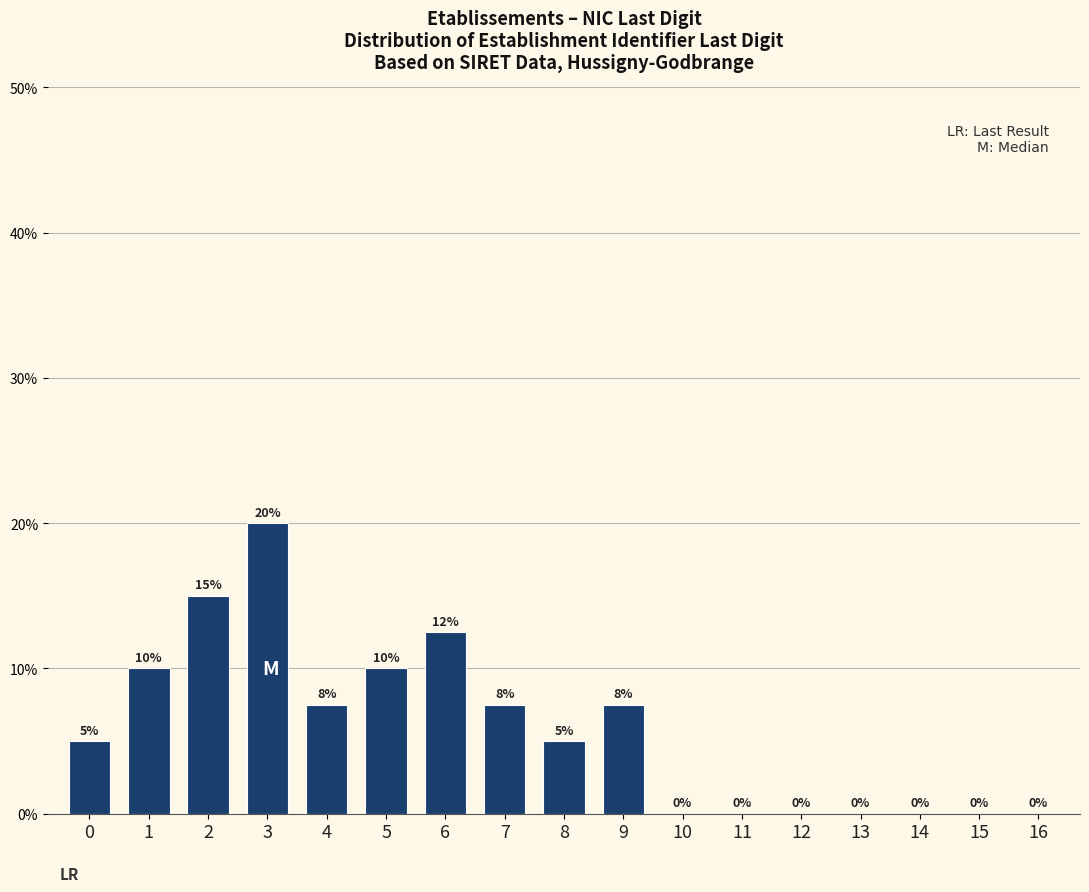

What is the greatest value displayed?

20.0